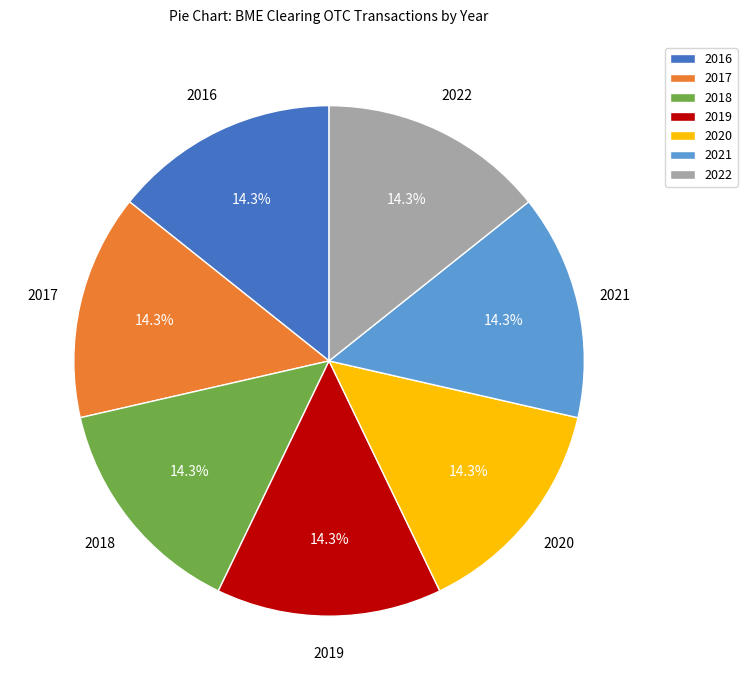

Is it true that 2016 is 99% of the pie?

False